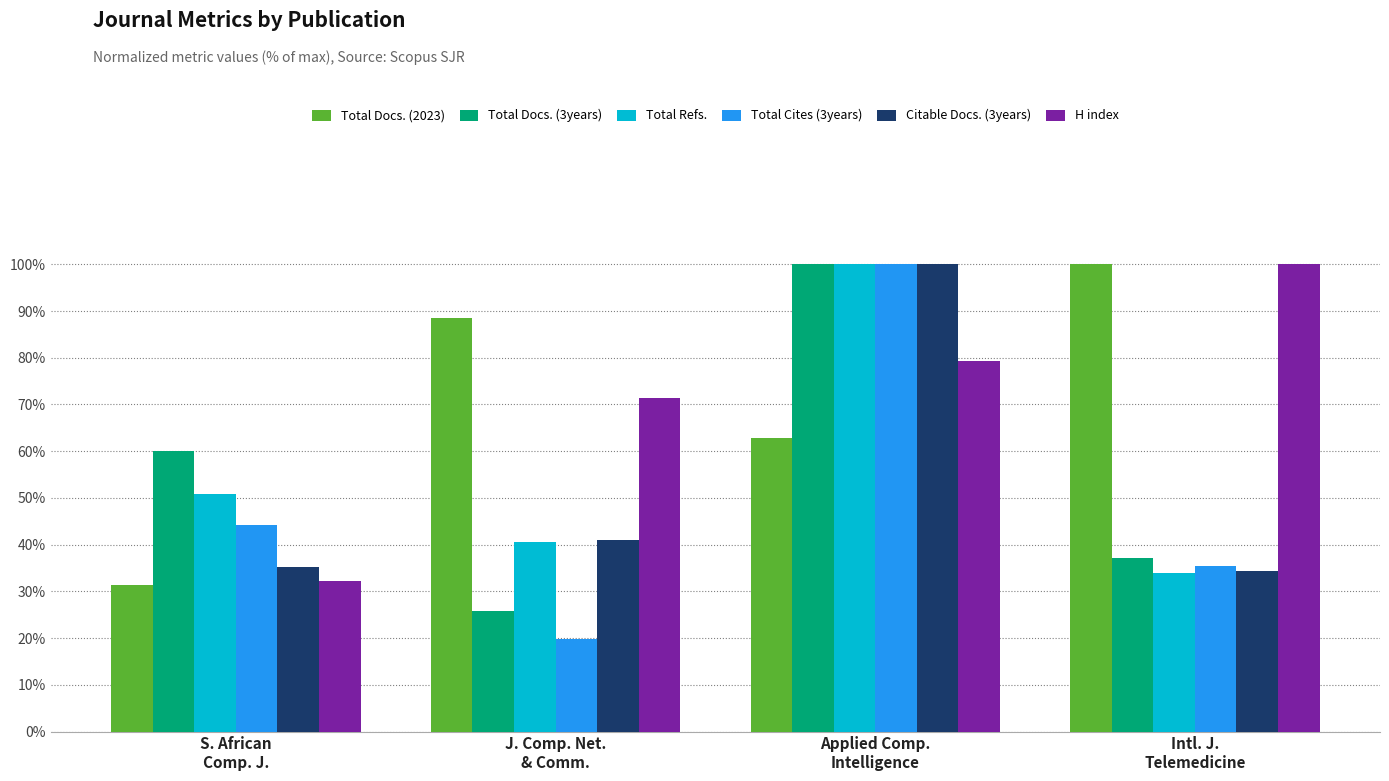

What is the average value of the Total Cites (3years) series?

49.9